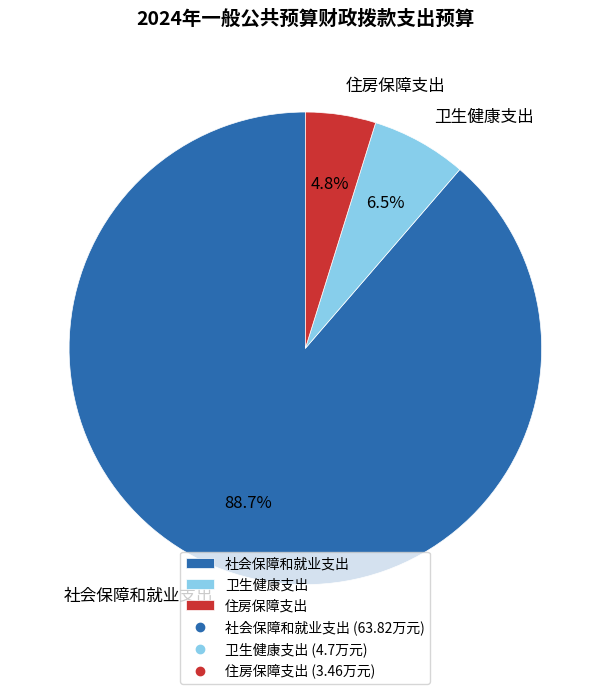

What percentage is the 住房保障支出 slice, to the nearest percent?

5%